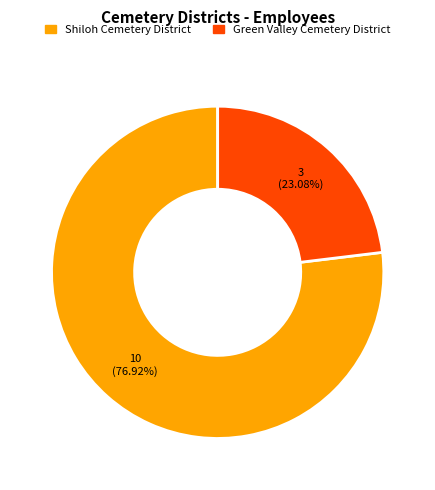

Which has a higher value, Shiloh Cemetery District or Green Valley Cemetery District?

Shiloh Cemetery District